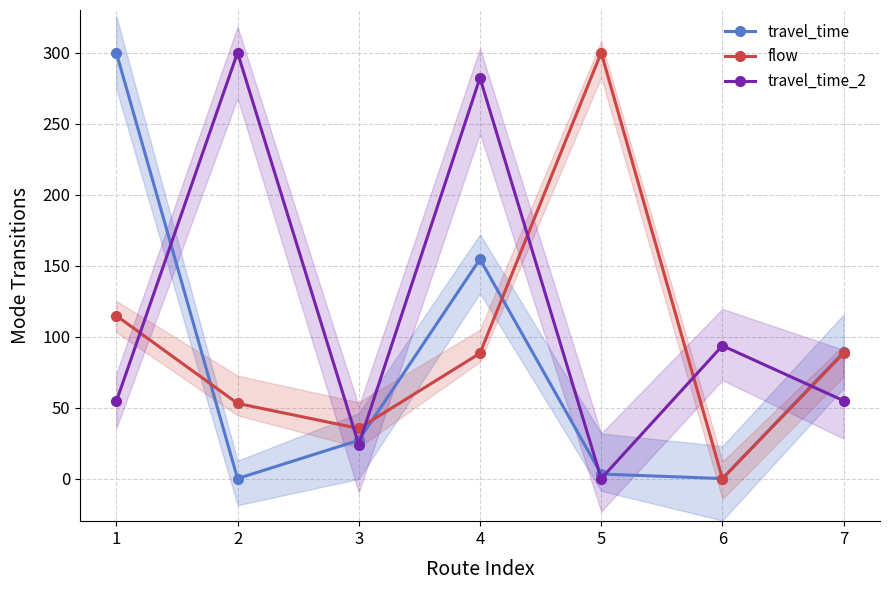

Is it true that travel_time_2 equals 88.0 at 1?

False